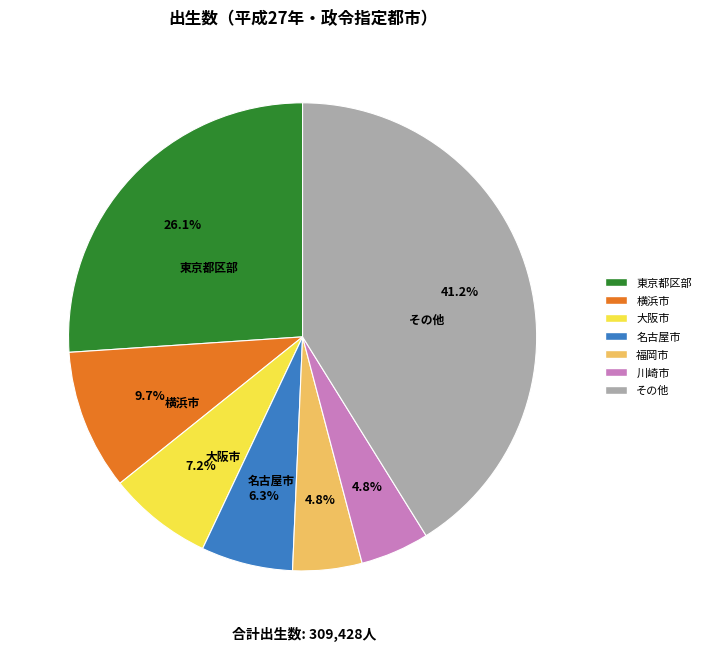

Is there a majority slice in this chart?

No